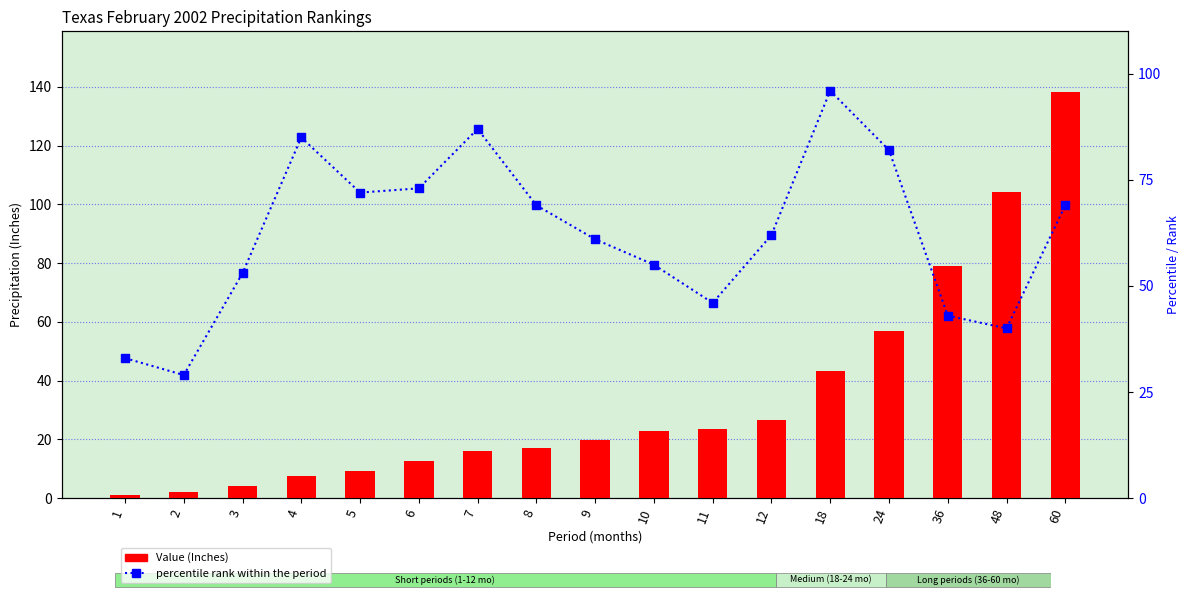

Is the value of percentile rank within the period at 7 greater than the value of Value at 24?

Yes